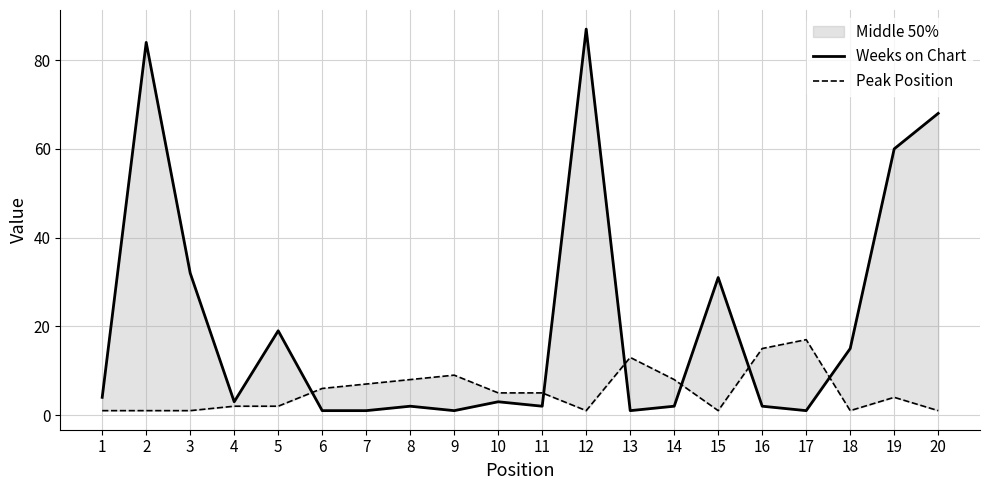

True or false: Weeks on Chart has a value of 1 at 6.

False